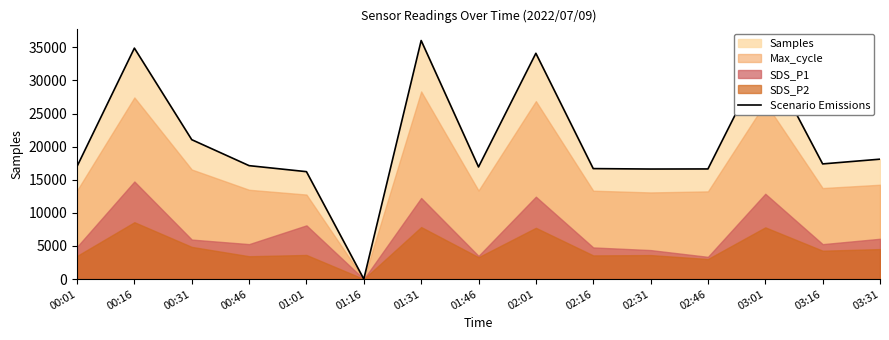

At which category does the chart reach its minimum across all series?

01:16